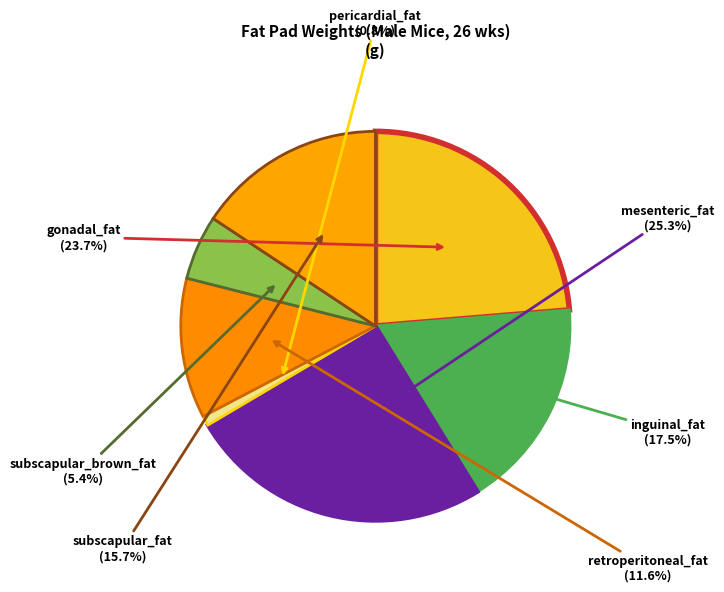

Count the number of slices in the pie.

7